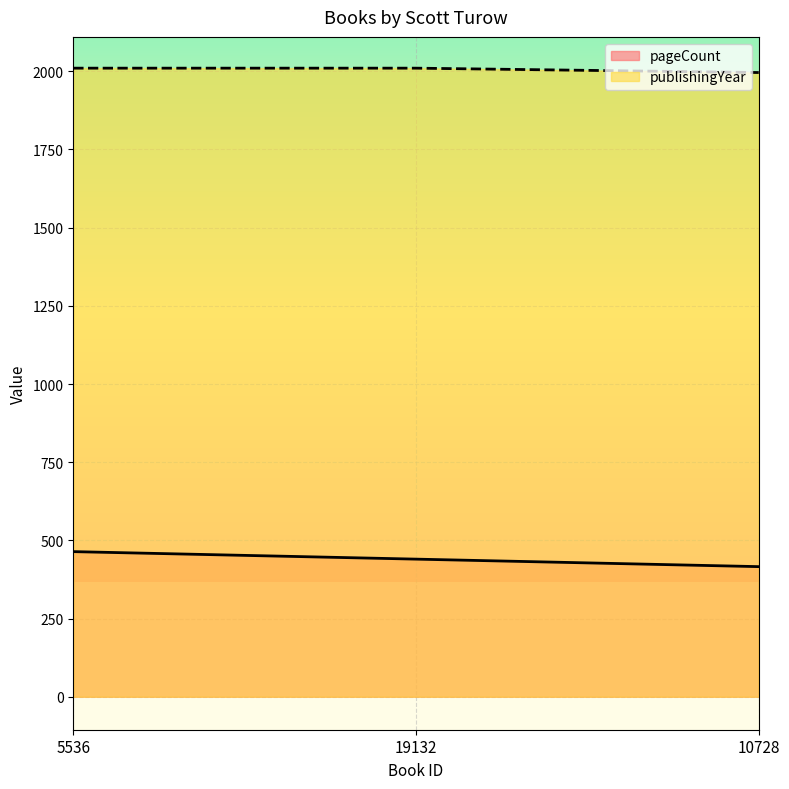

What is the sum of all pageCount values?

1320